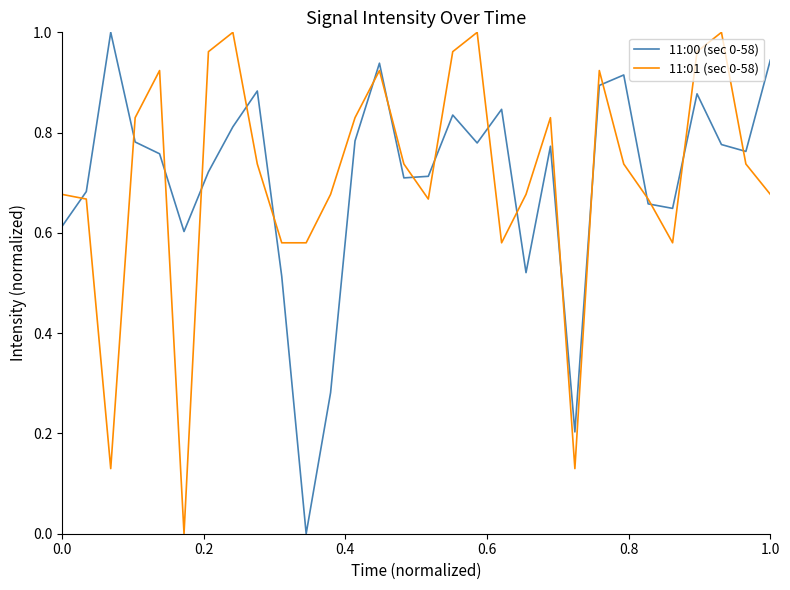

What is the average value of the 11:00 (sec 0-58) series?

0.7